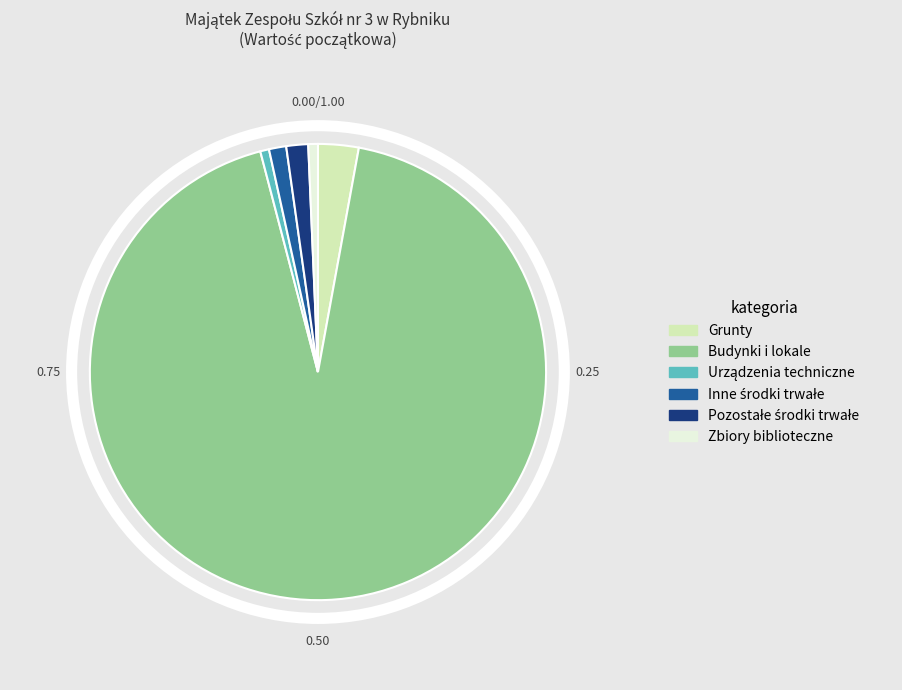

What is the majority slice?

Budynki i lokale